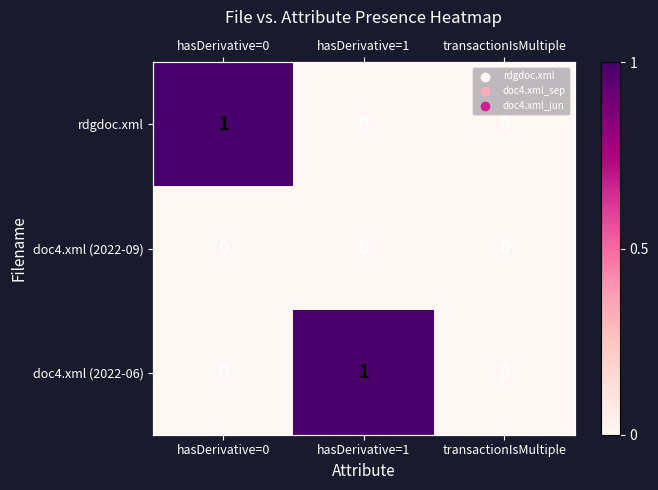

What is the difference between the maximum and minimum values in the rdgdoc.xml series?

1